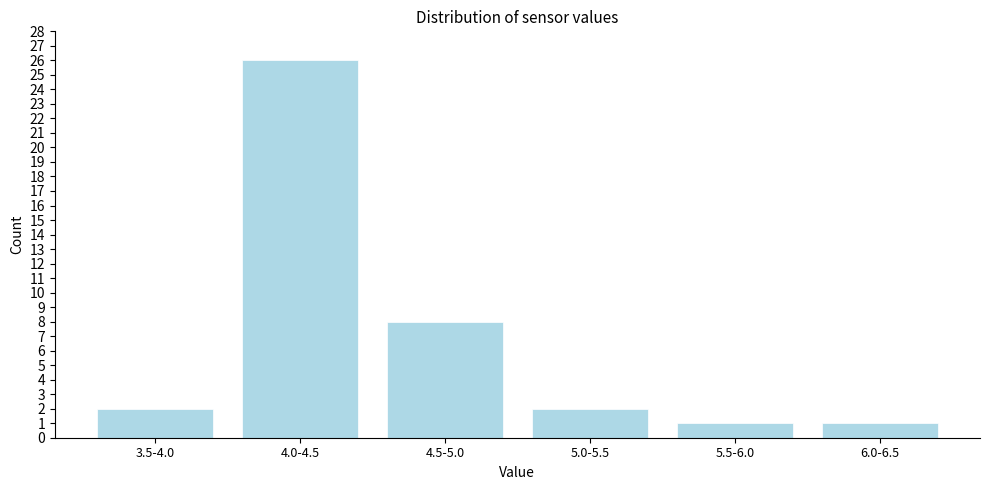

Reading left to right, list all the values displayed in this chart.

2	26	8	2	1	1